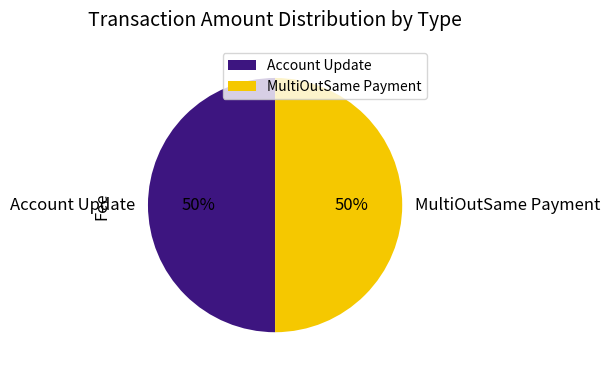

Combined, do MultiOutSame Payment and Account Update account for over 50%?

Yes